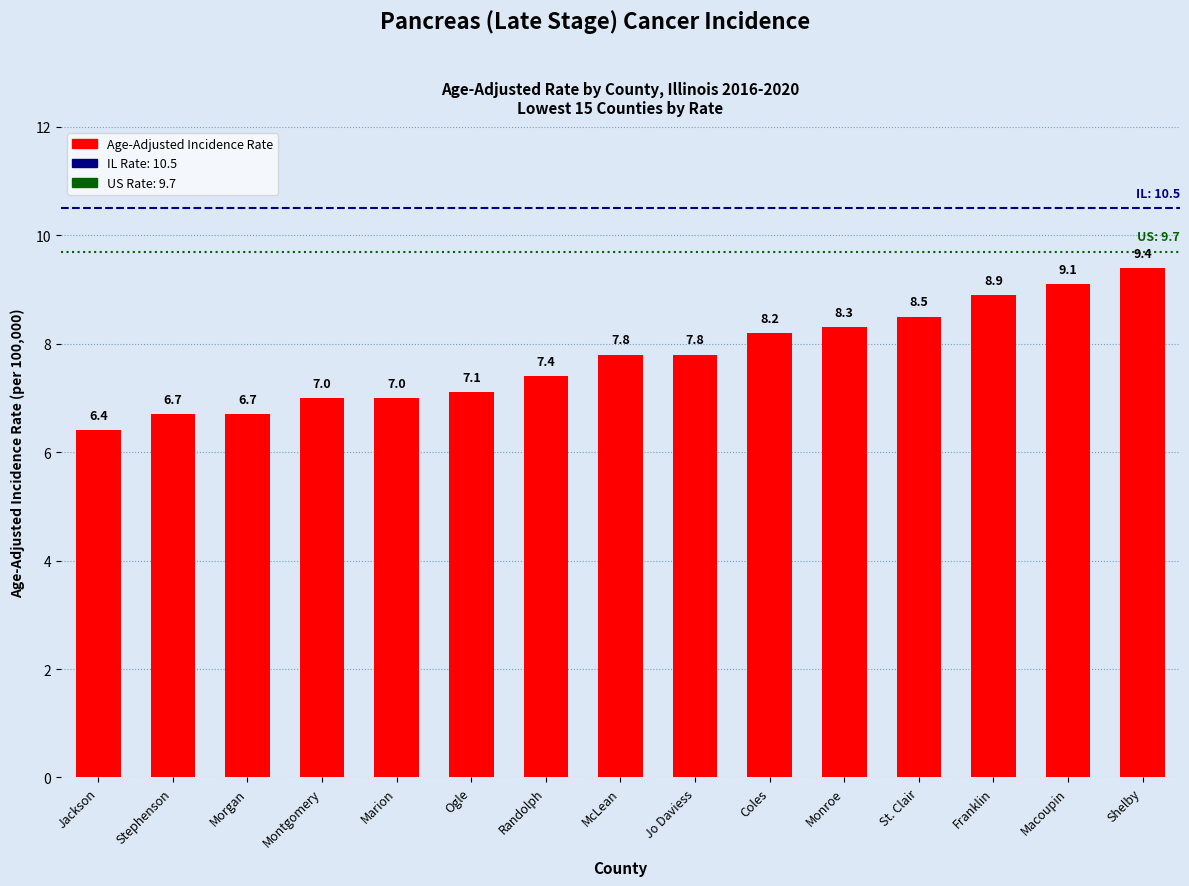

What position from the left is Ogle?

6